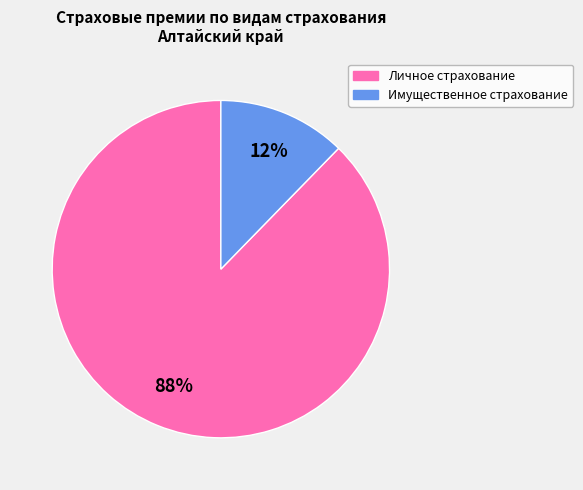

Which slice is the largest?

Личное страхование